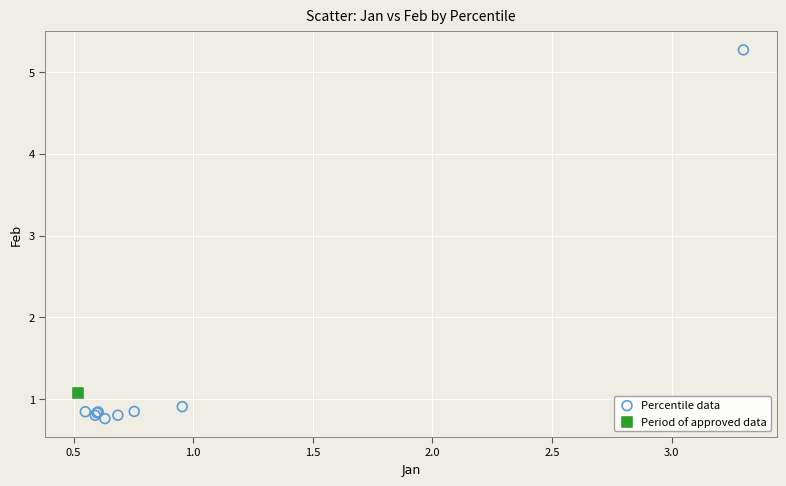

What are all the series names shown in the legend?

Percentile data, Period of approved data